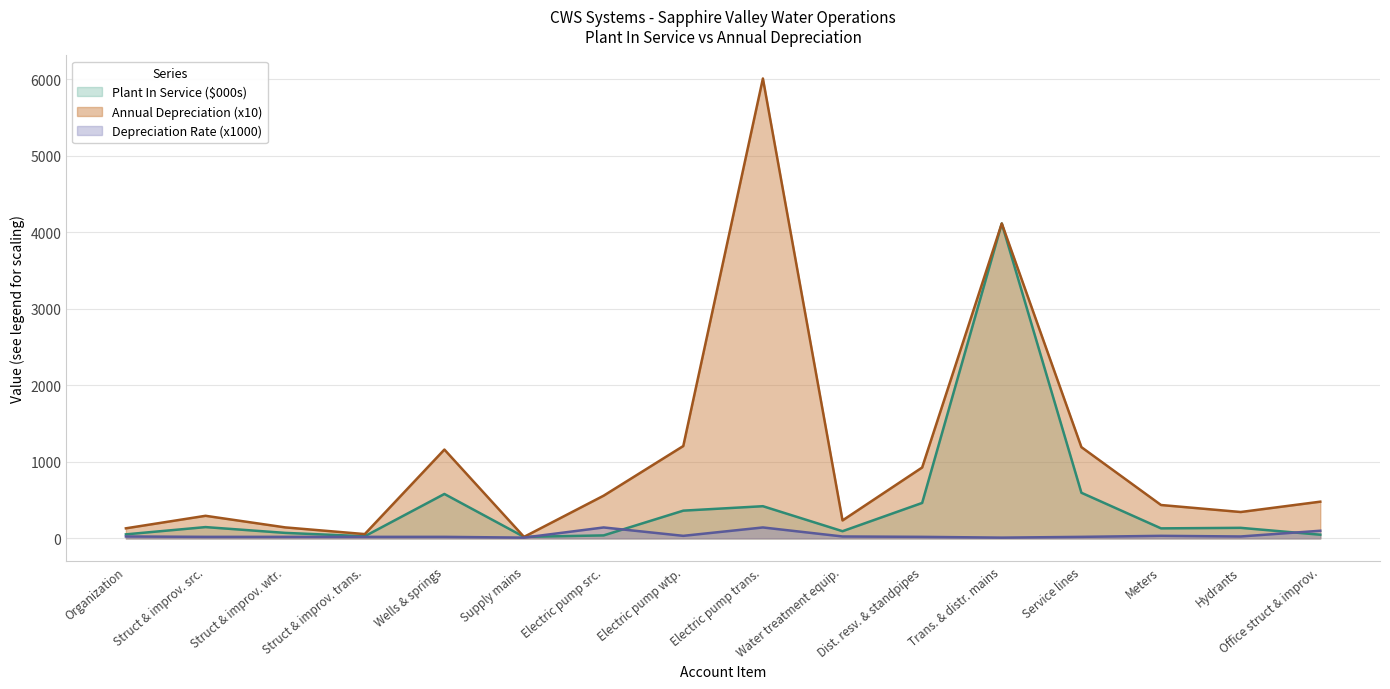

How many categories are shown in the chart?

16